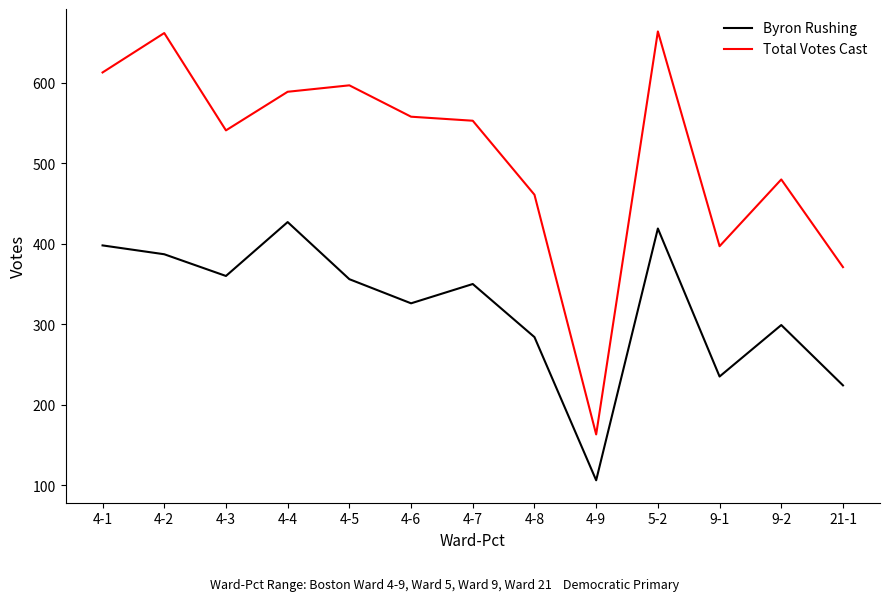

Rank the series by their maximum value, from highest to lowest.

Total Votes Cast, Byron Rushing